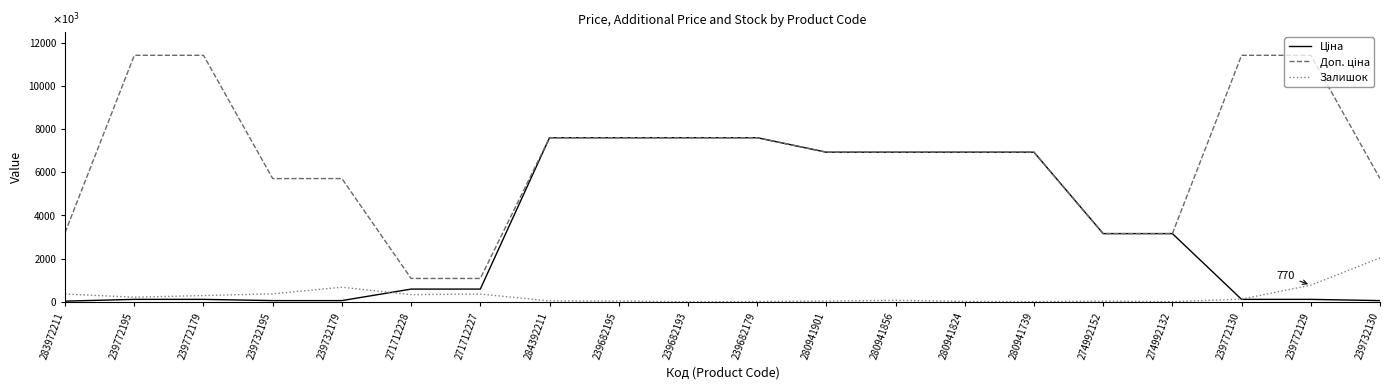

True or false: Залишок has a value of 3021.9 at 239732130.

False